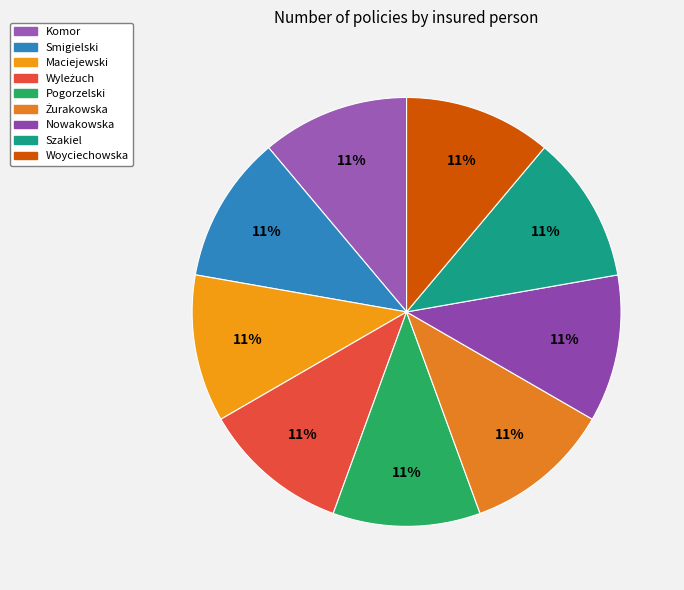

How many segments does this pie chart have?

9